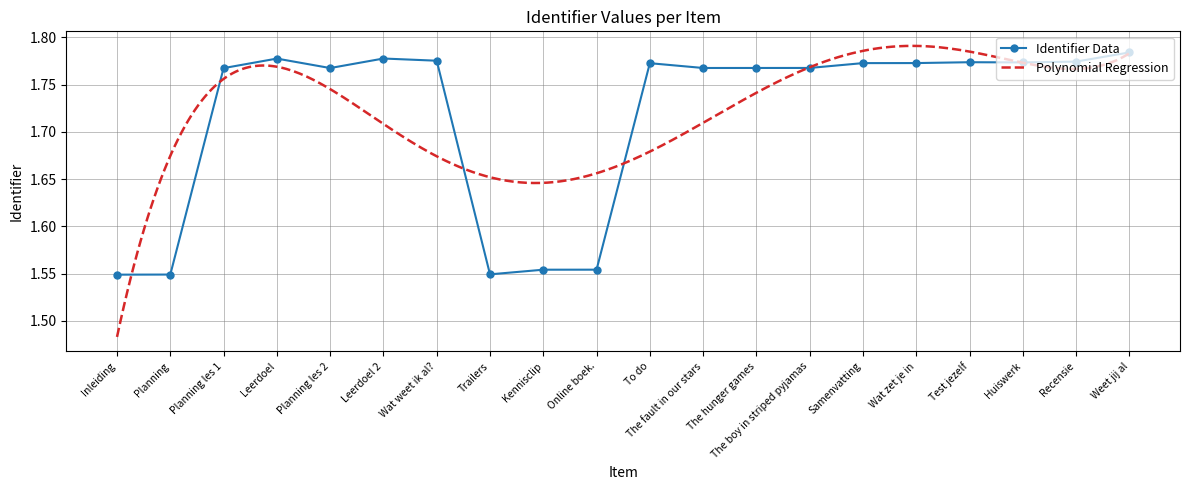

List the labels in order of value, smallest first.

Inleiding, Planning, Trailers, Kennisclip, Online boek., Planning les 1, Planning les 2, The fault in our stars, The hunger games, The boy in striped pyjamas, To do, Samenvatting, Wat zet je in, Huiswerk, Test jezelf, Recensie, Wat weet ik al?, Leerdoel, Leerdoel 2, Weet jij al